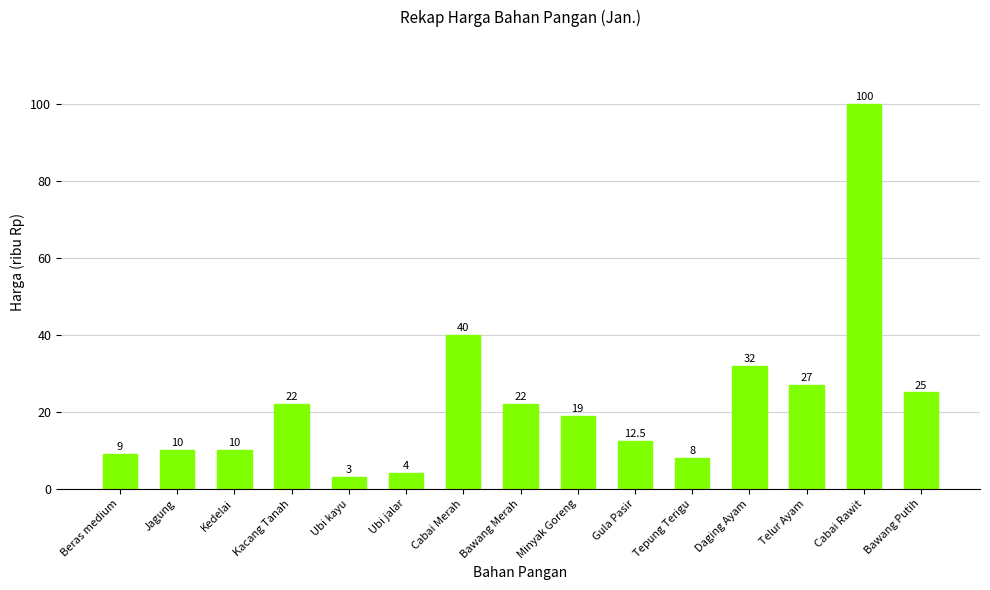

Which category has the highest value across all series?

Cabai Rawit